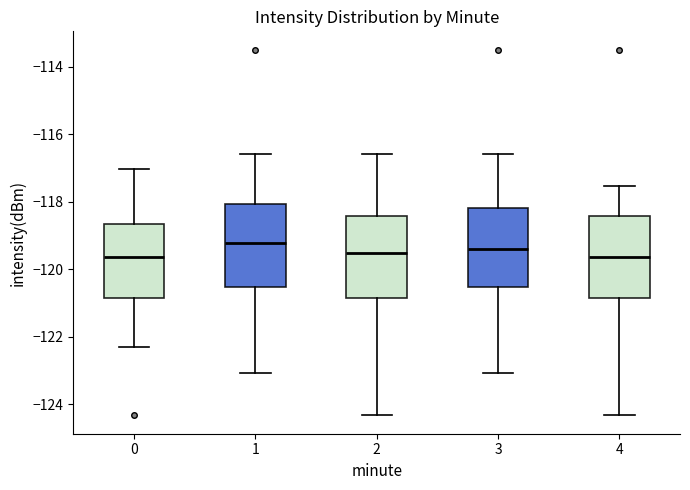

Reading left to right, read every box against the y-axis: the position of its median line, the range the box covers, and the ends of its whiskers. The values are not printed on the chart, so give them approximately, as read against the axis.

0: median -119.6, box -120.8 to -118.6, whiskers -122.4 to -117.0
1: median -119.2, box -120.6 to -118.0, whiskers -123.0 to -116.6
2: median -119.6, box -120.8 to -118.4, whiskers -124.4 to -116.6
3: median -119.4, box -120.6 to -118.2, whiskers -123.0 to -116.6
4: median -119.6, box -120.8 to -118.4, whiskers -124.4 to -117.6